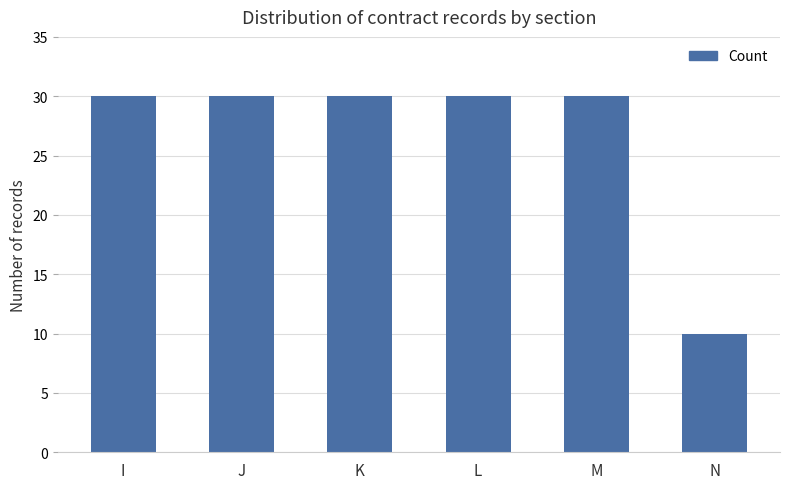

What is the maximum value shown in the chart?

30